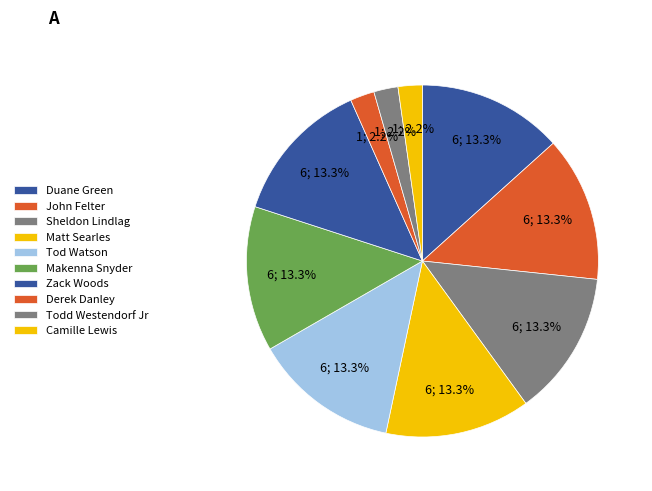

Which category has the biggest portion of the pie?

Duane Green